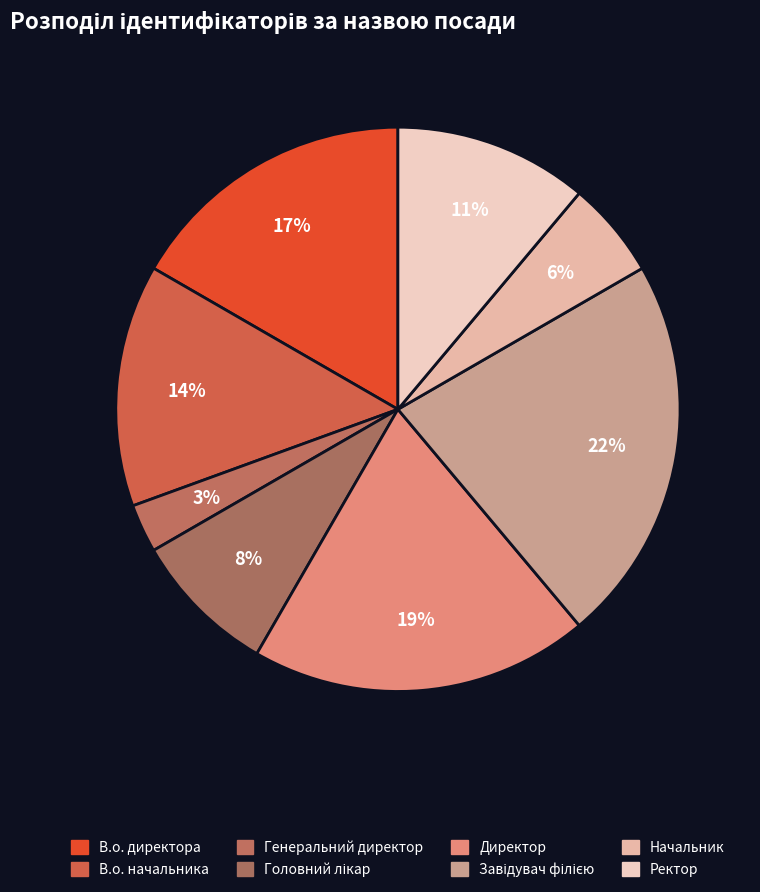

Does any single category account for the majority?

No